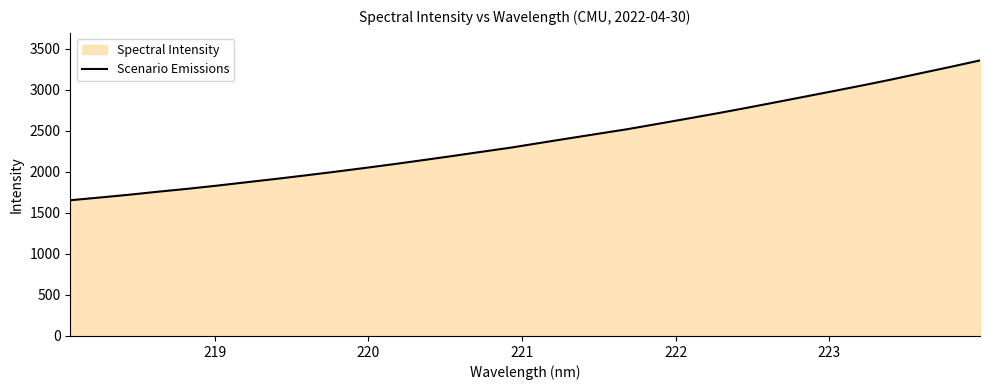

How many distinct data groups are displayed?

1